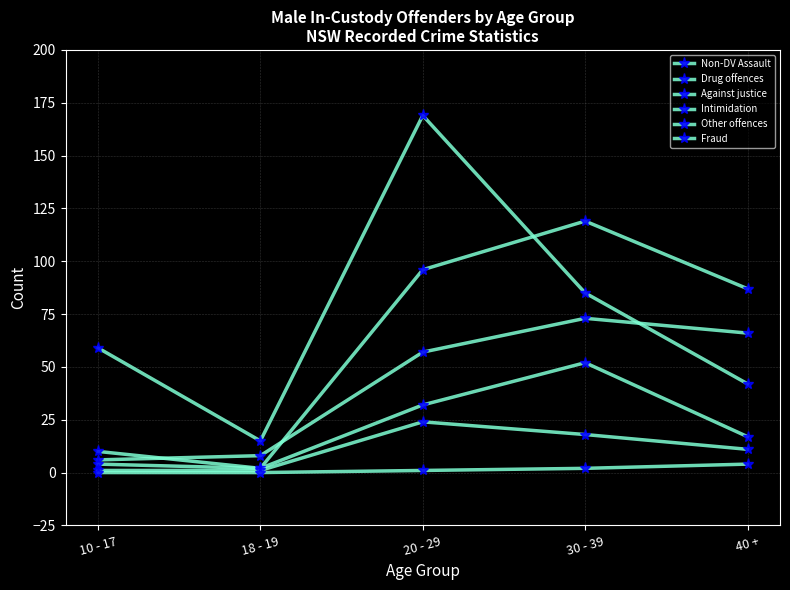

What value does the Non-DV Assault series have at 18 - 19, to the nearest 5?

15